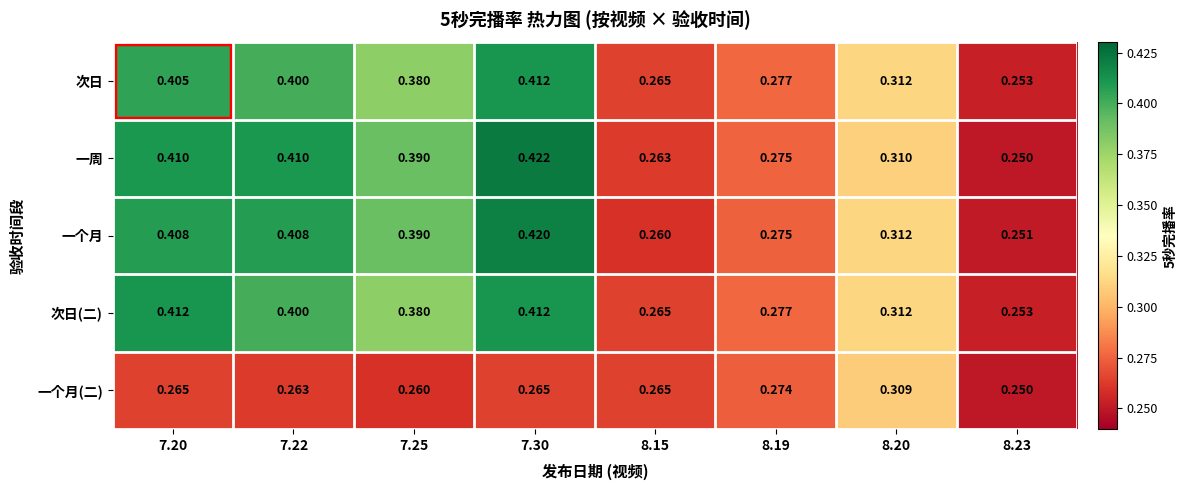

Which series has the largest total across all categories?

一周